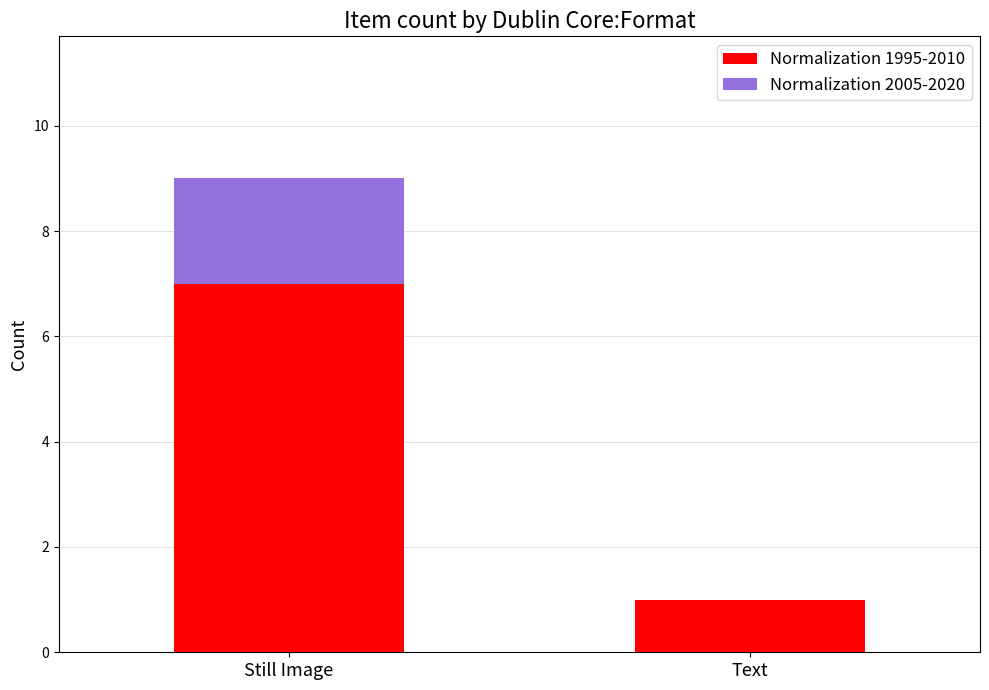

The Normalization 1995-2010 series shows 11 at Still Image. True or false?

False